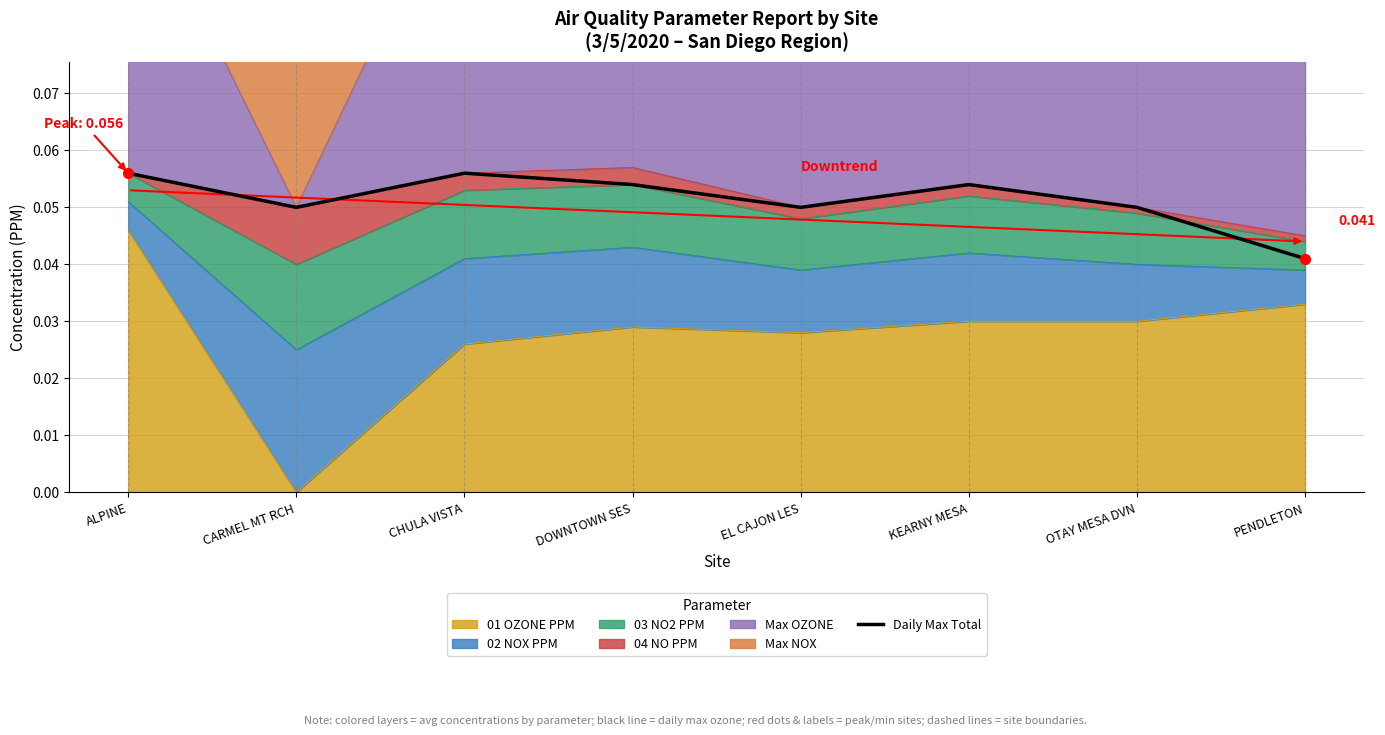

Which label corresponds to the smallest value in the chart?

PENDLETON